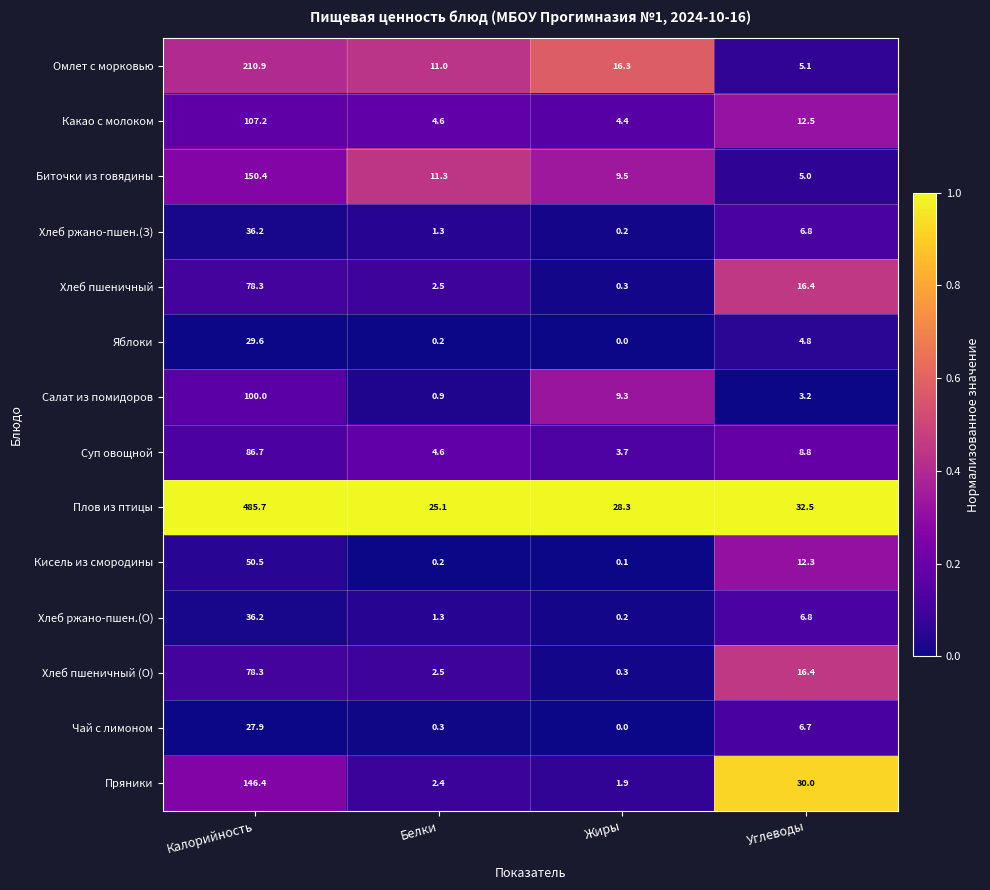

What is the difference between the maximum and minimum values in the Пряники series?

144.5